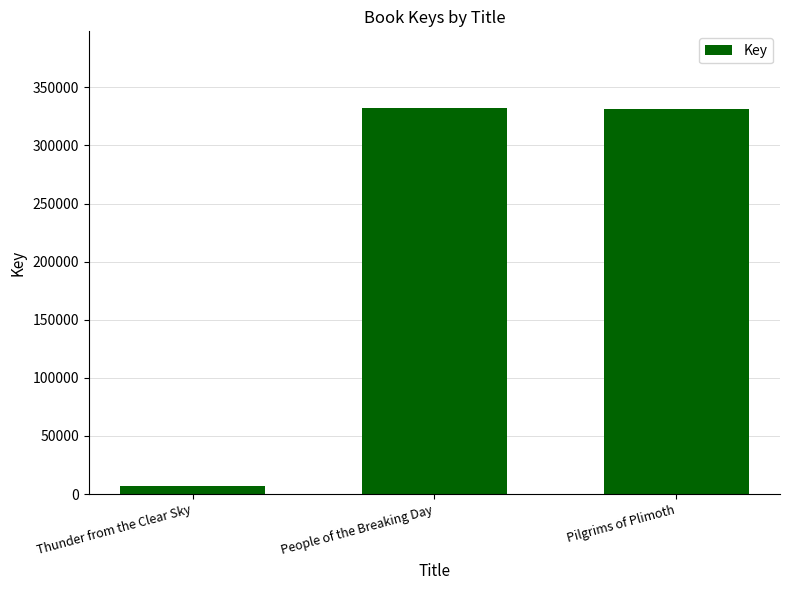

What is the smallest value displayed?

7193